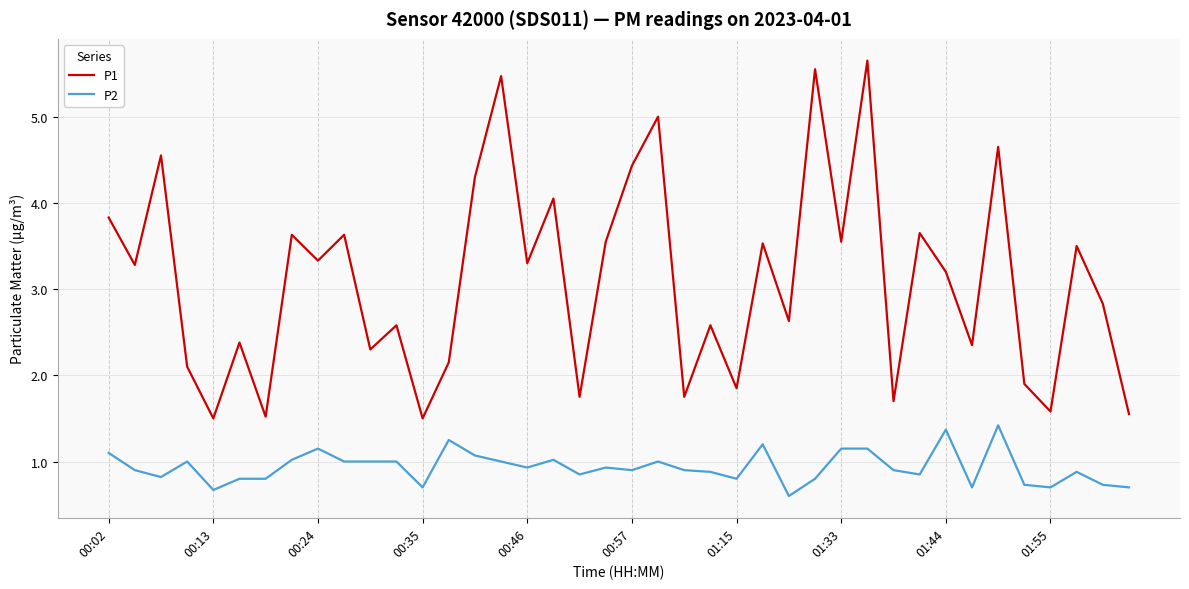

True or false: P2 and P1 cross at least once.

False